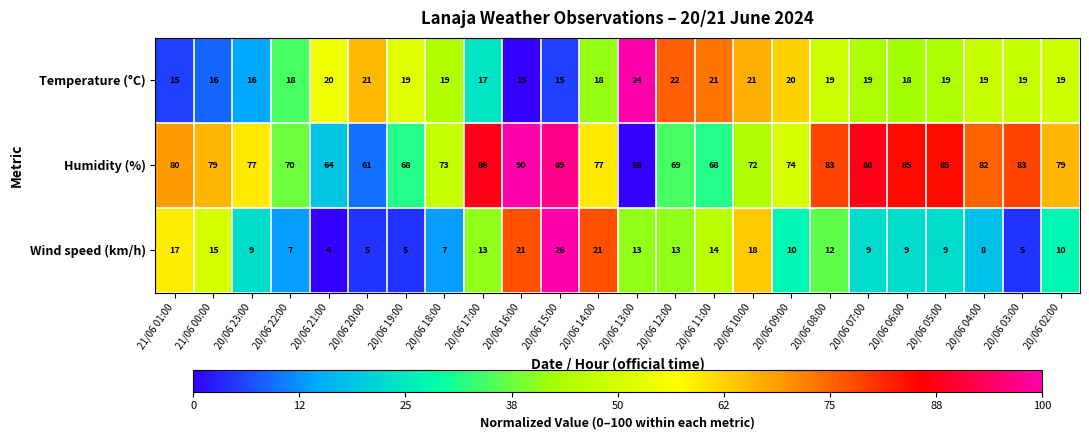

What is the highest value of the Wind speed (km/h) series?

26